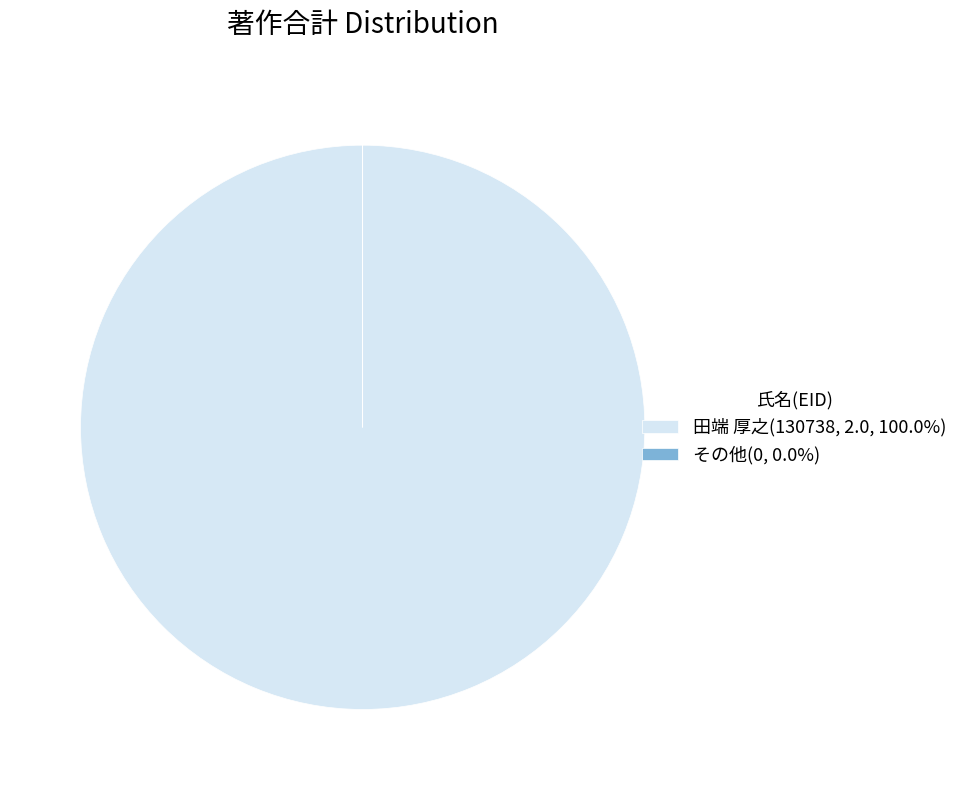

Is there any slice that represents more than half of the pie?

Yes